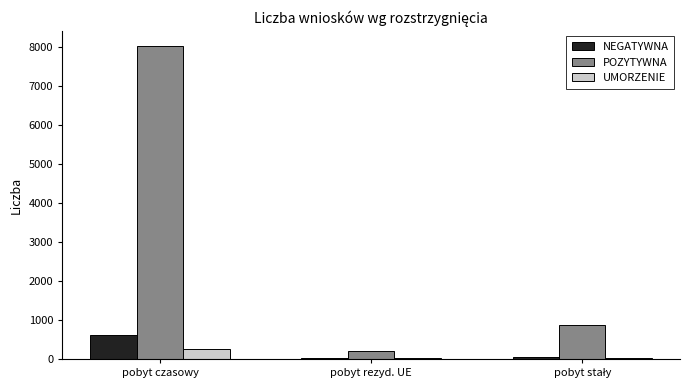

Which series has the largest total across all categories?

POZYTYWNA